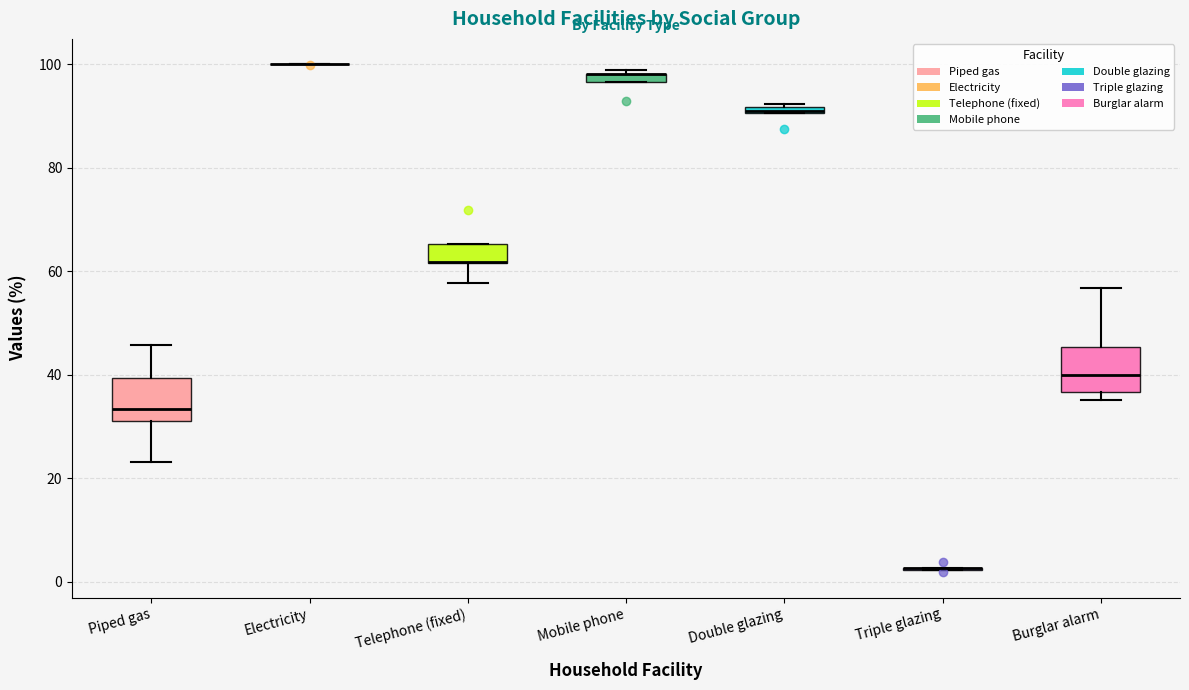

Where is the lower edge of the box for Burglar alarm on the y-axis? The values are not printed on the chart, so give them approximately, as read against the axis.

36